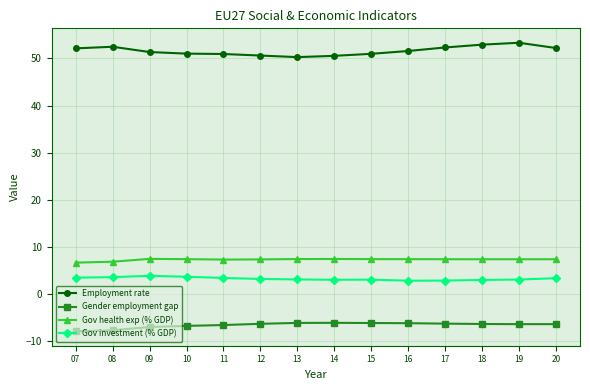

What is the difference between the highest and lowest values at 14?

56.7